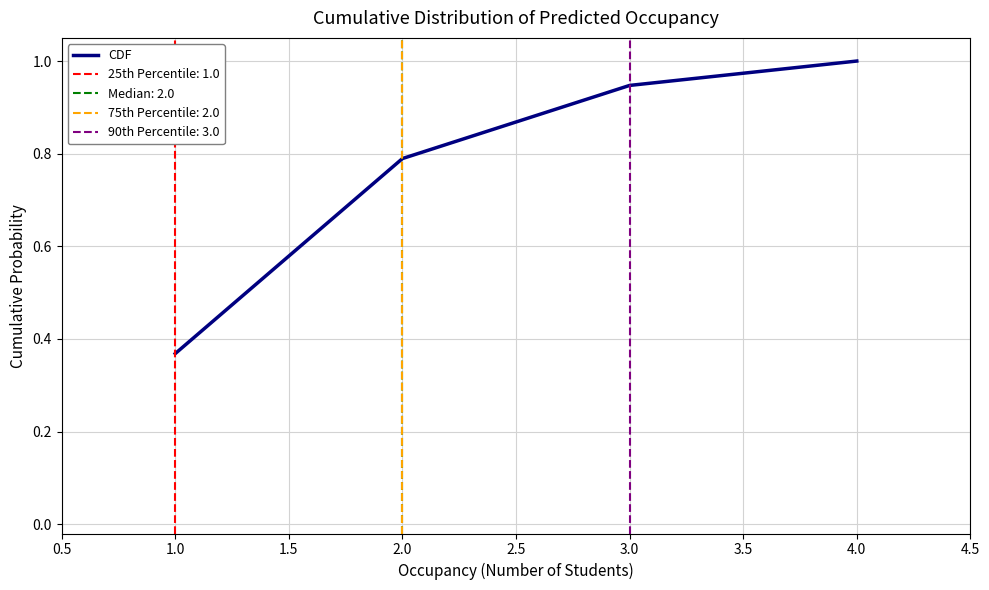

What is the difference between the second highest and second lowest values?

0.2